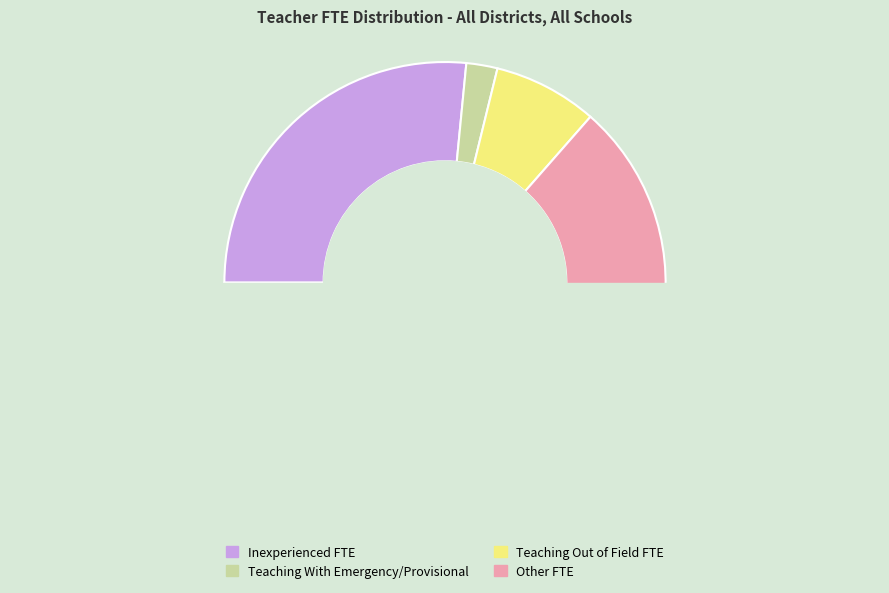

What percentage is the Teaching With Emergency/Provisional slice, to the nearest percent?

2%